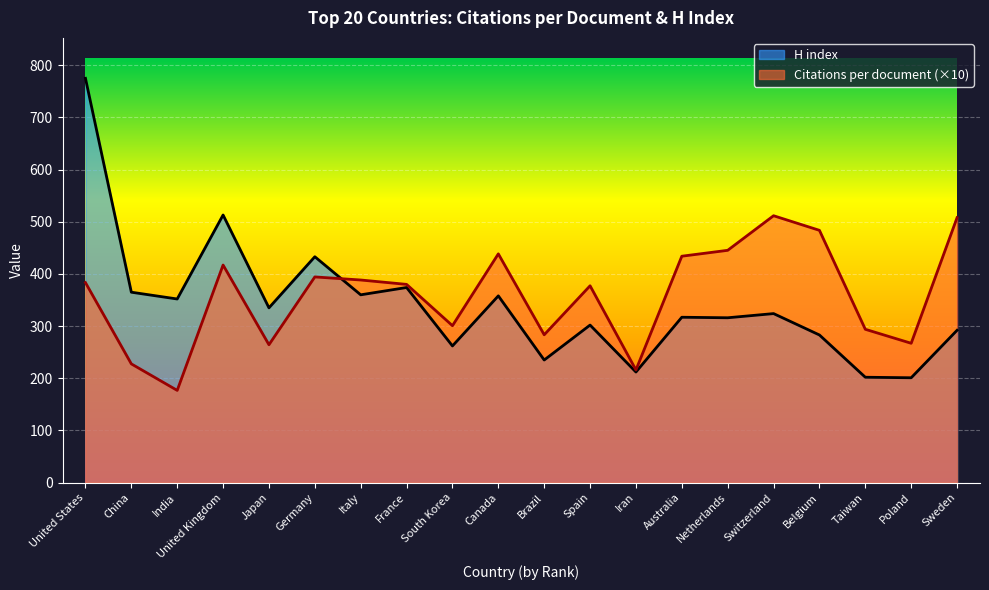

At which category is the sum across all series the highest?

United States